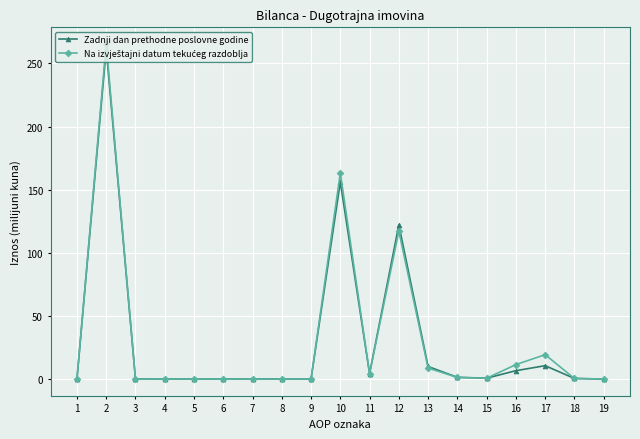

The Zadnji dan prethodne poslovne godine series shows 0.5 at 18. True or false?

True